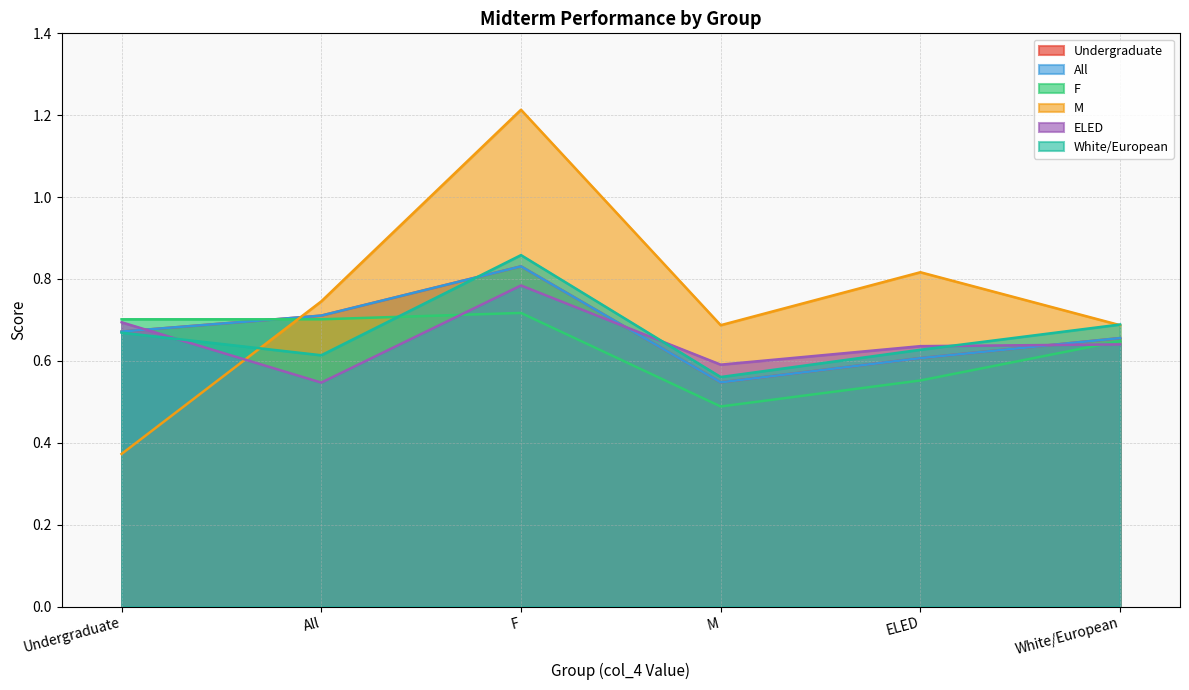

Count the number of data series in this chart.

6